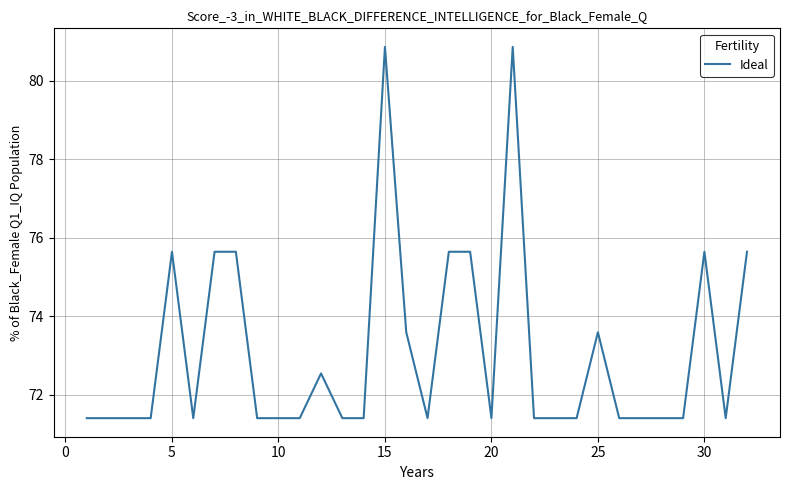

What is the smallest value displayed?

71.4